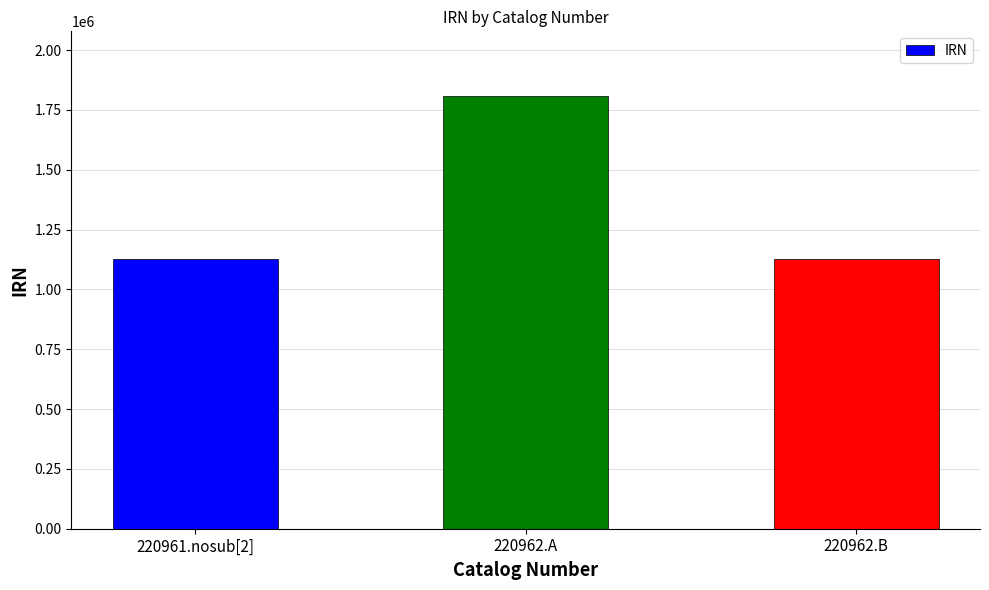

What is the value of the 2nd bar from the left?

1807095